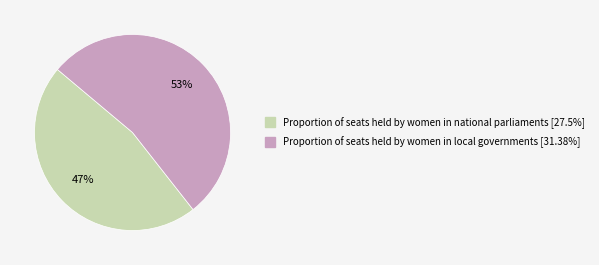

True or false: Proportion of seats held by women in national parliaments accounts for 47% of the total.

True